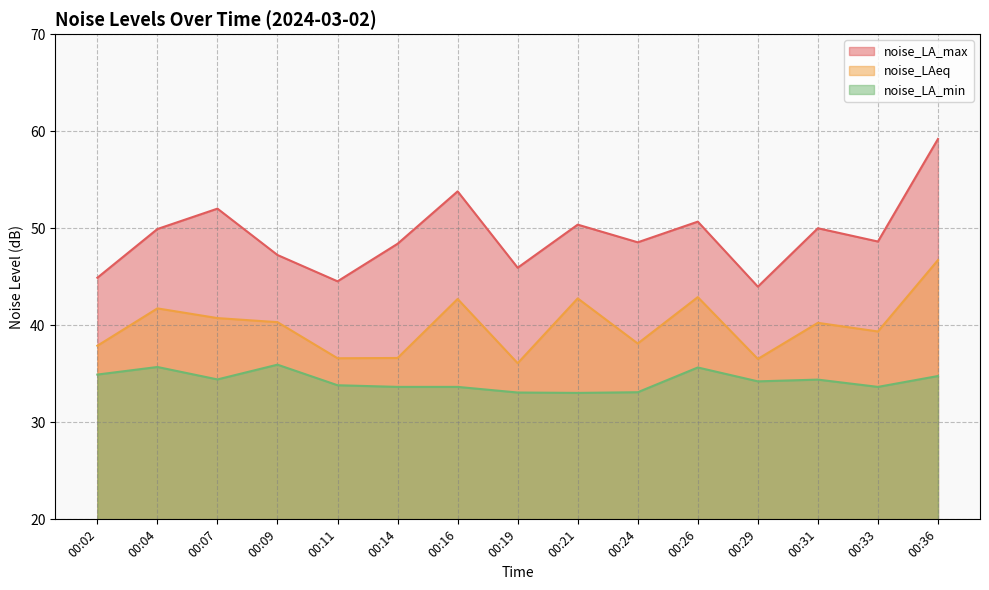

List the series in order of their peak value, highest first.

noise_LA_max, noise_LAeq, noise_LA_min